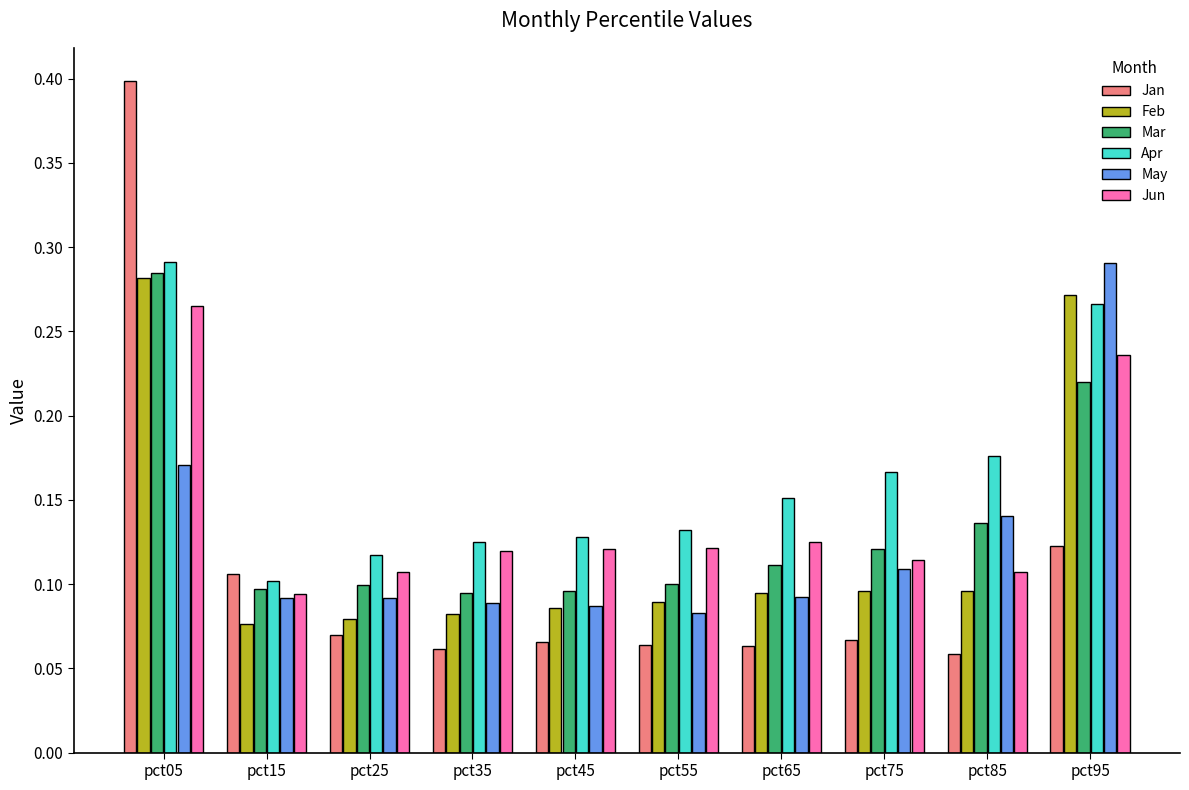

Which label corresponds to the largest value in the chart?

pct05